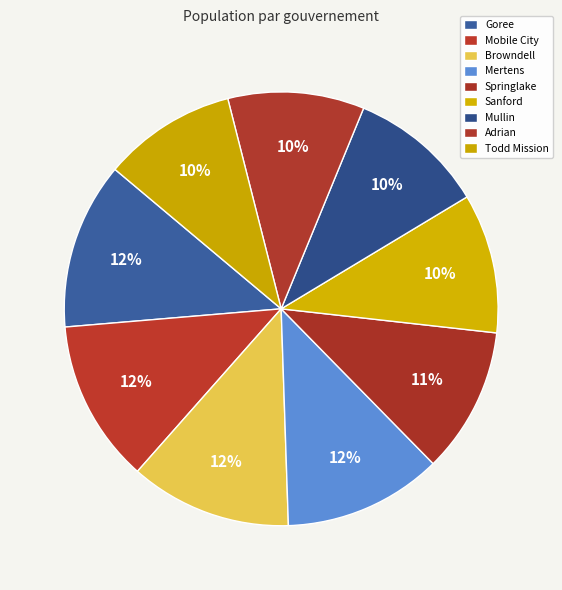

What percentage is the Mobile City slice, to the nearest percent?

12%